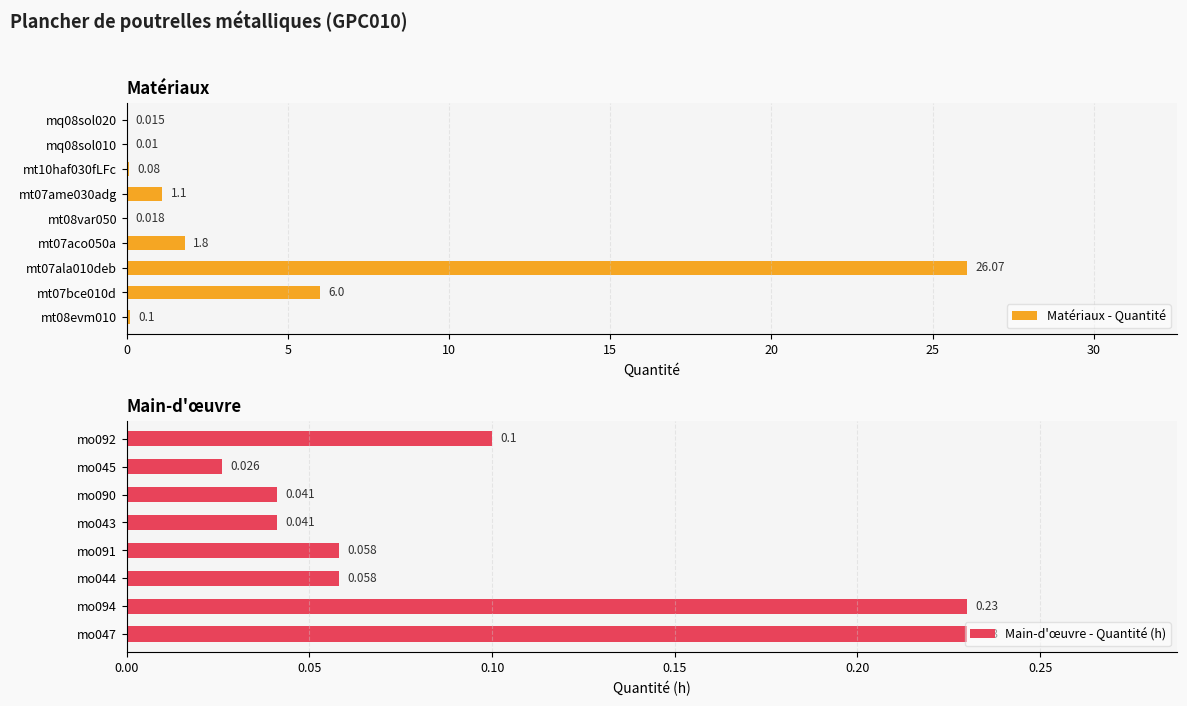

Which has a higher value, mt07ala010deb or mt07bce010d?

mt07ala010deb